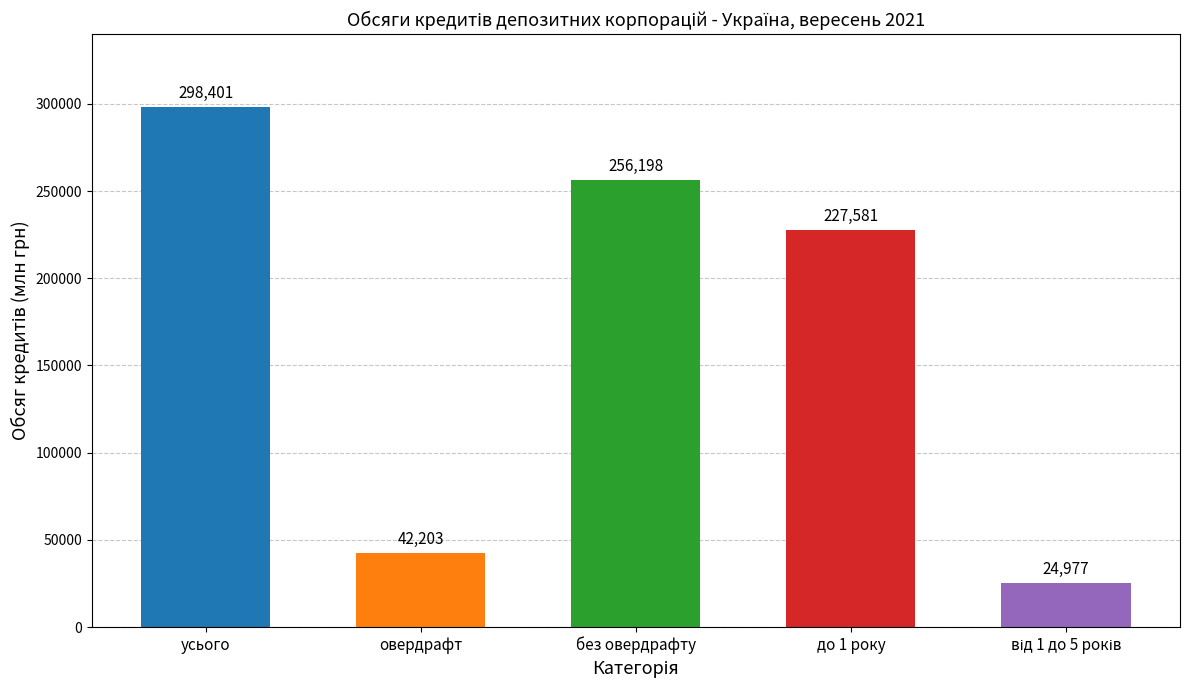

Between овердрафт and усього, which is larger?

усього